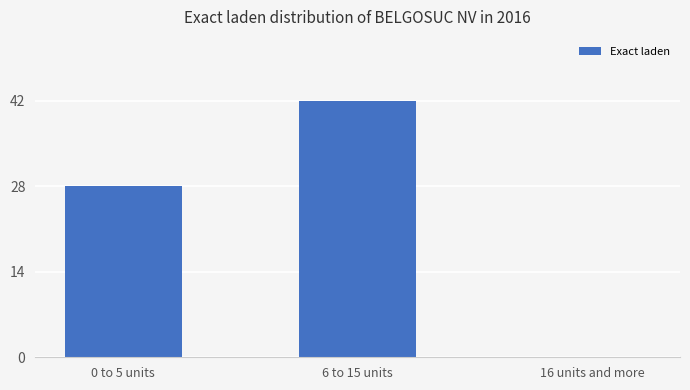

Reading left to right, what are all the values shown in this chart?

28	42	0